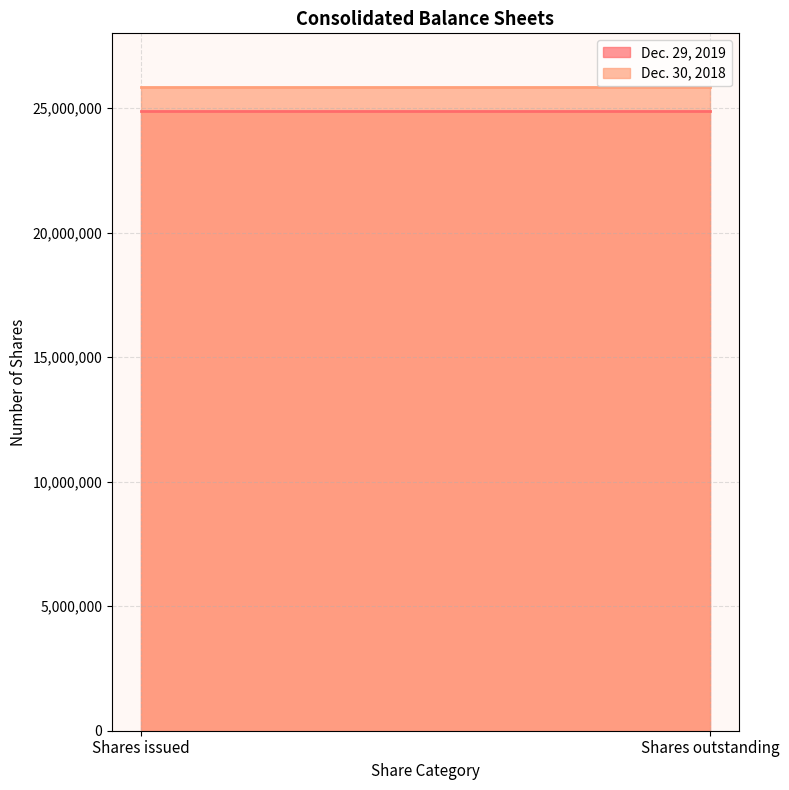

How many categories are shown in the chart?

2